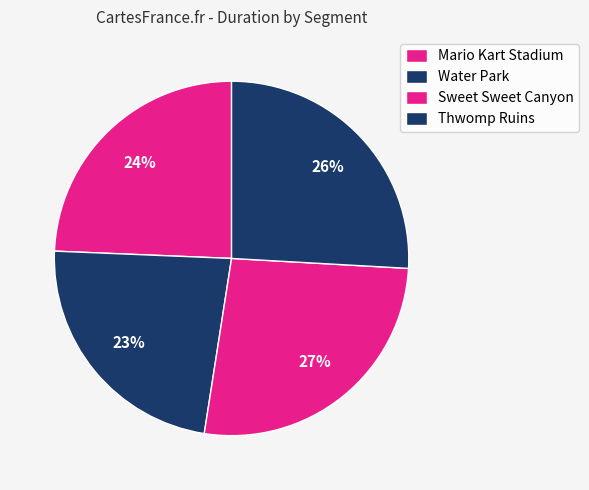

How many segments does this pie chart have?

4